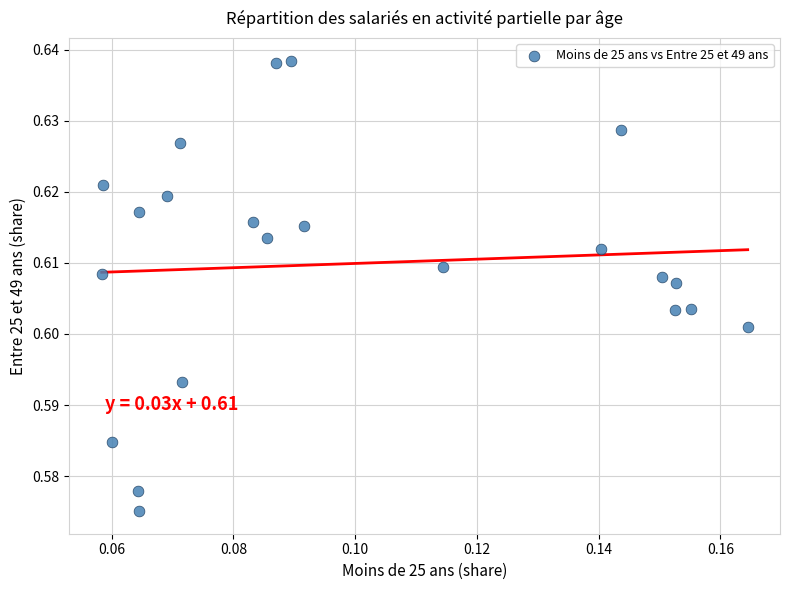

How many data points are displayed?

22